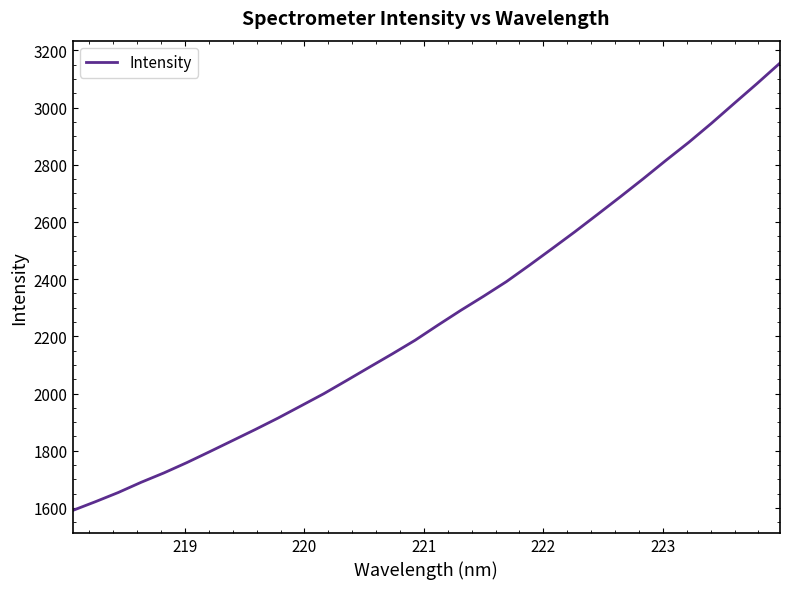

What is the maximum value shown in the chart?

3155.5